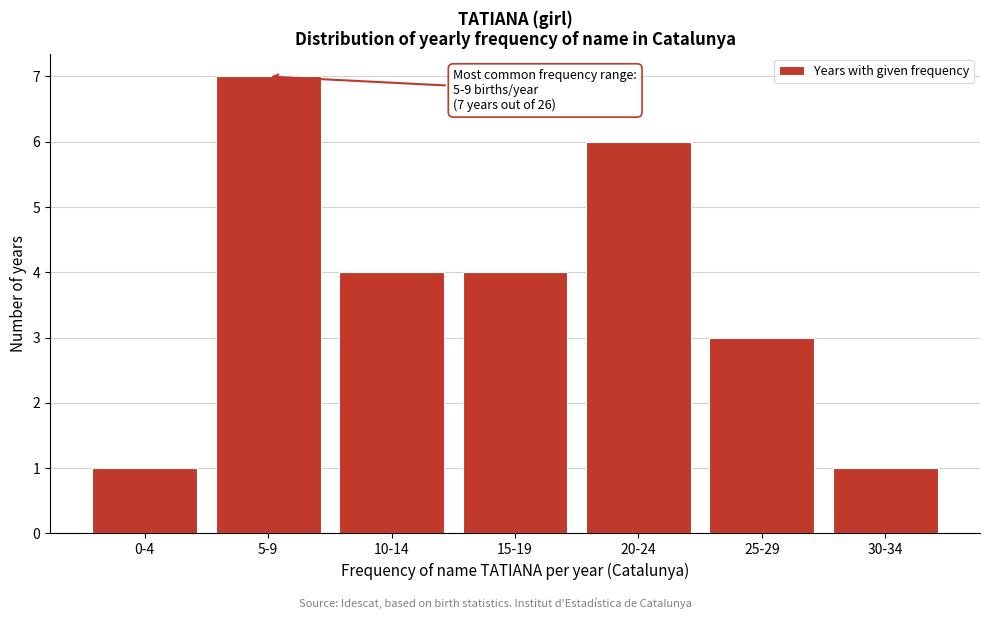

Reading right to left, what are all the values shown in this chart?

30-34=1	25-29=3	20-24=6	15-19=4	10-14=4	5-9=7	0-4=1